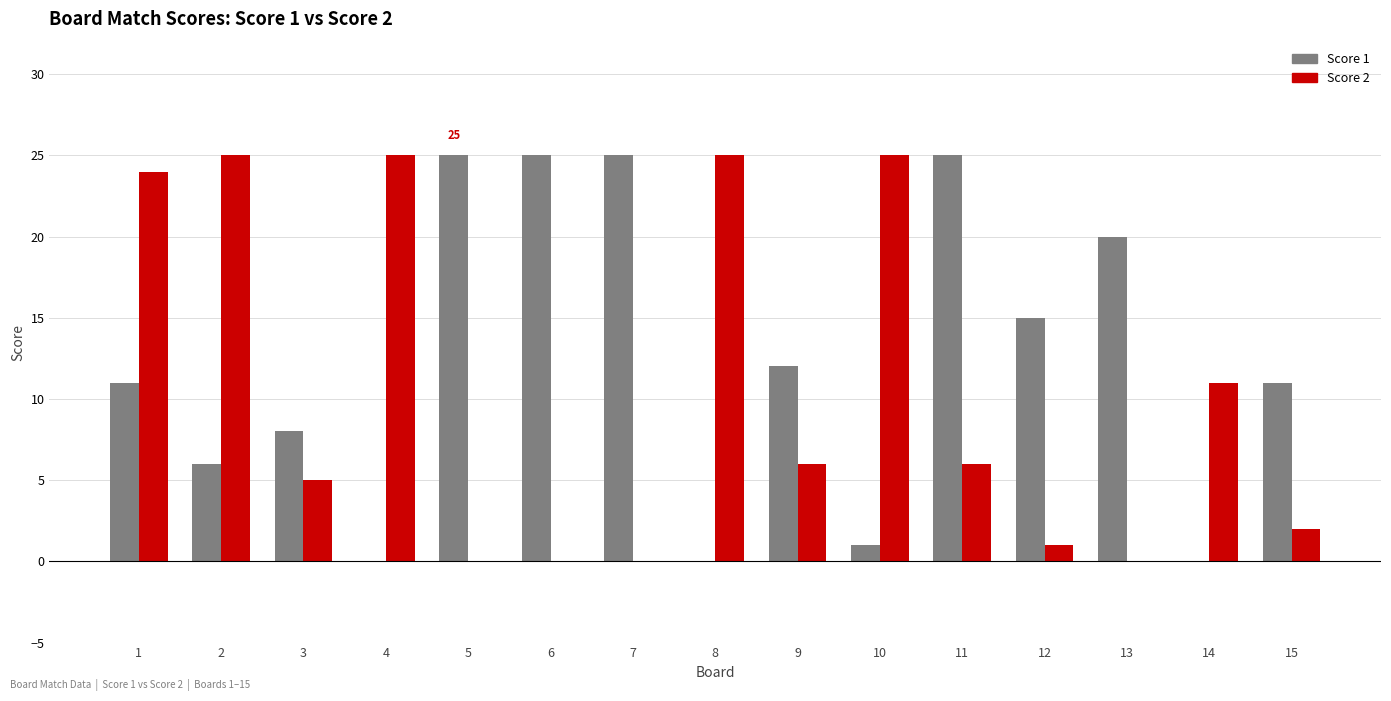

The Score 1 series shows 0 at 14. True or false?

True